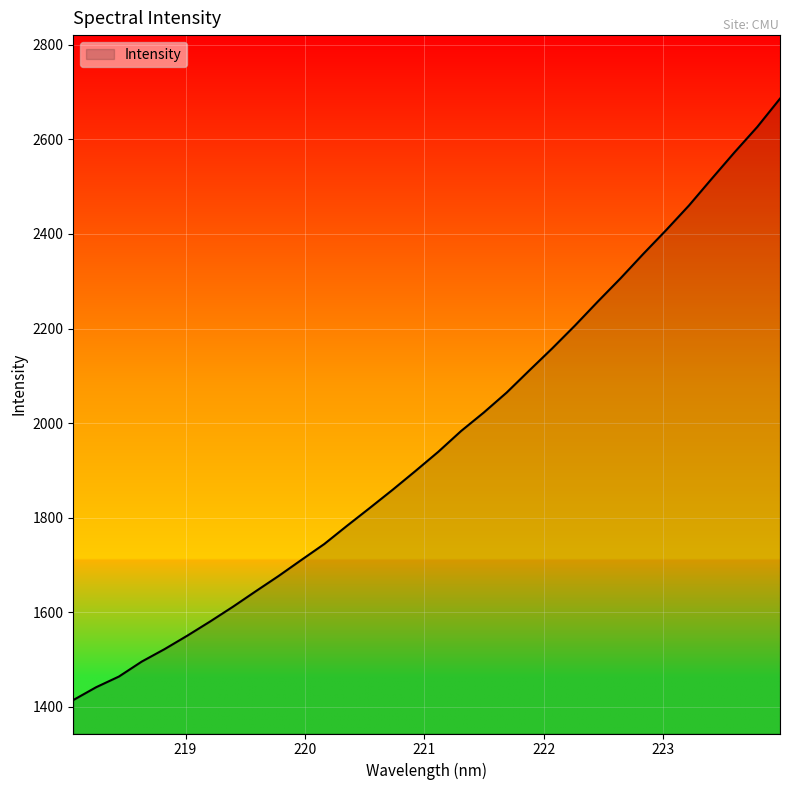

What is the maximum value shown in the chart?

2686.1